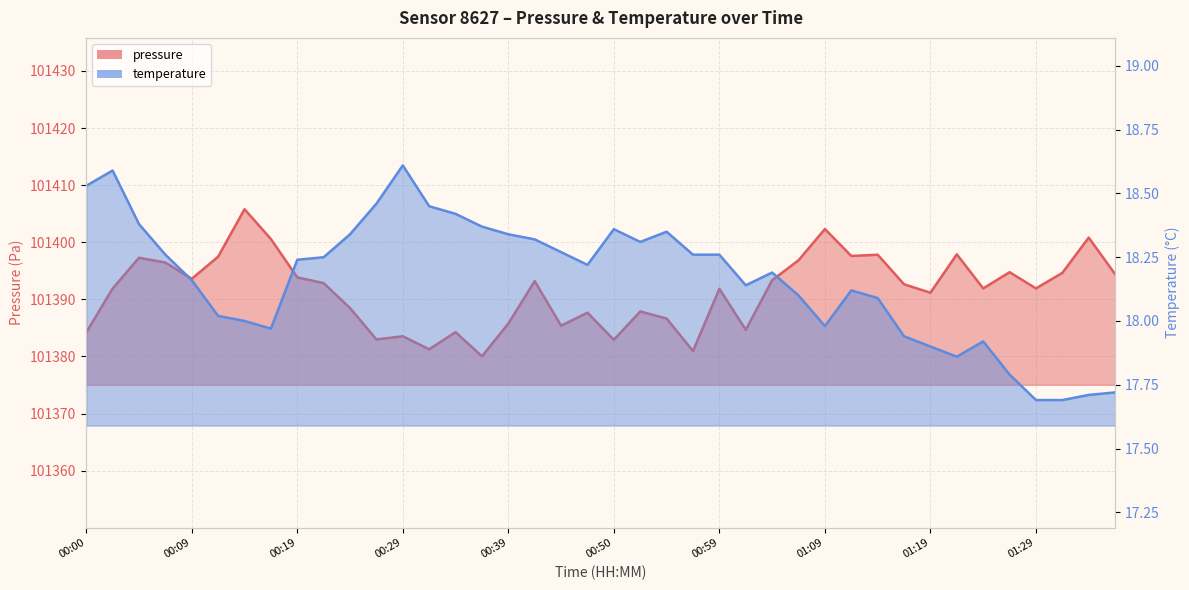

Where does the pressure series first go above 101392?

00:05